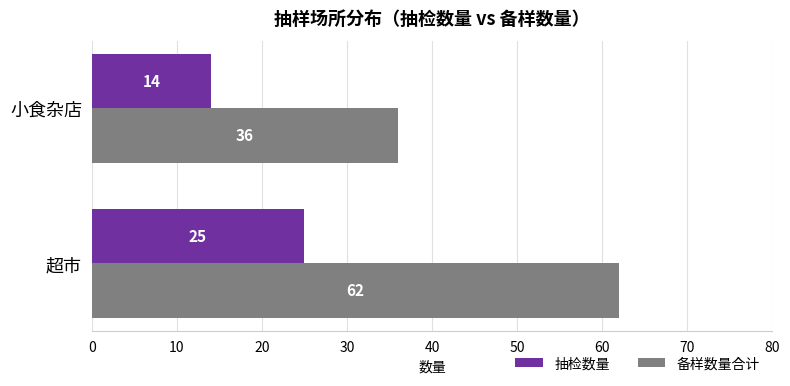

Count the 抽检数量 values in the range 14 to 25.

2